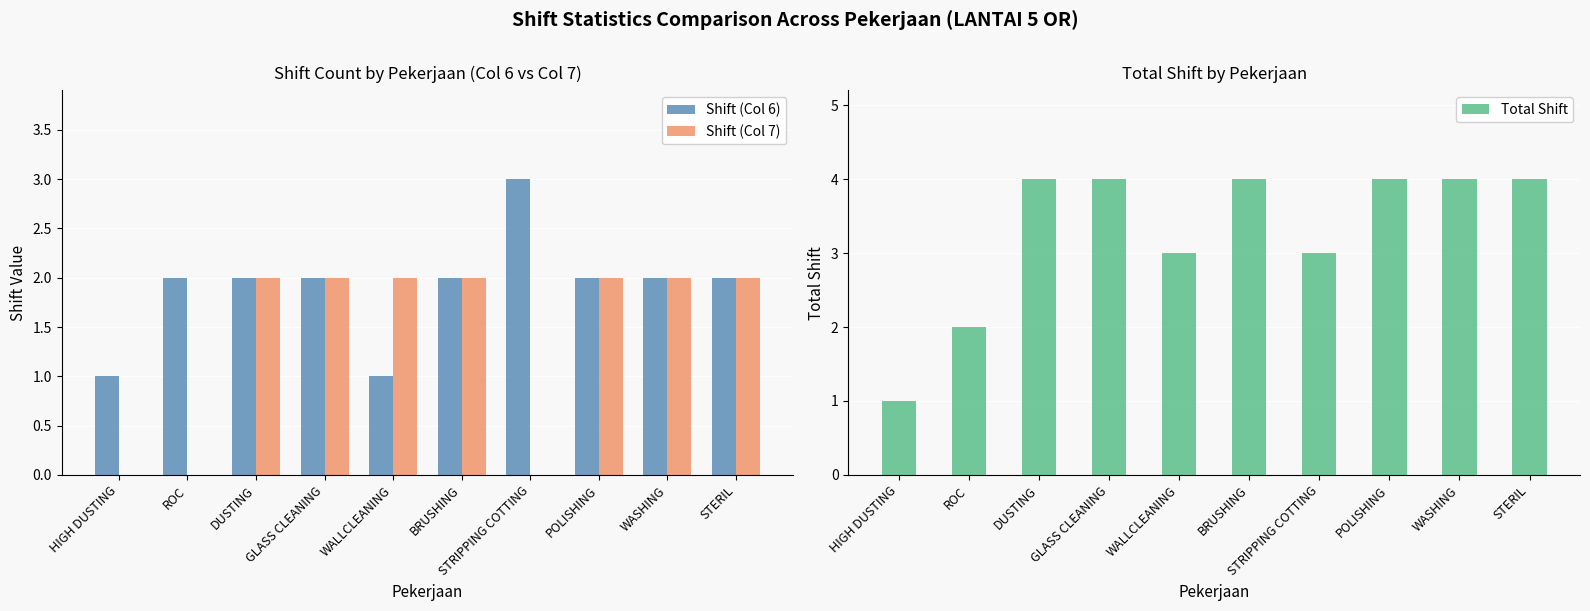

Read the Shift (Col 7) value at BRUSHING.

2